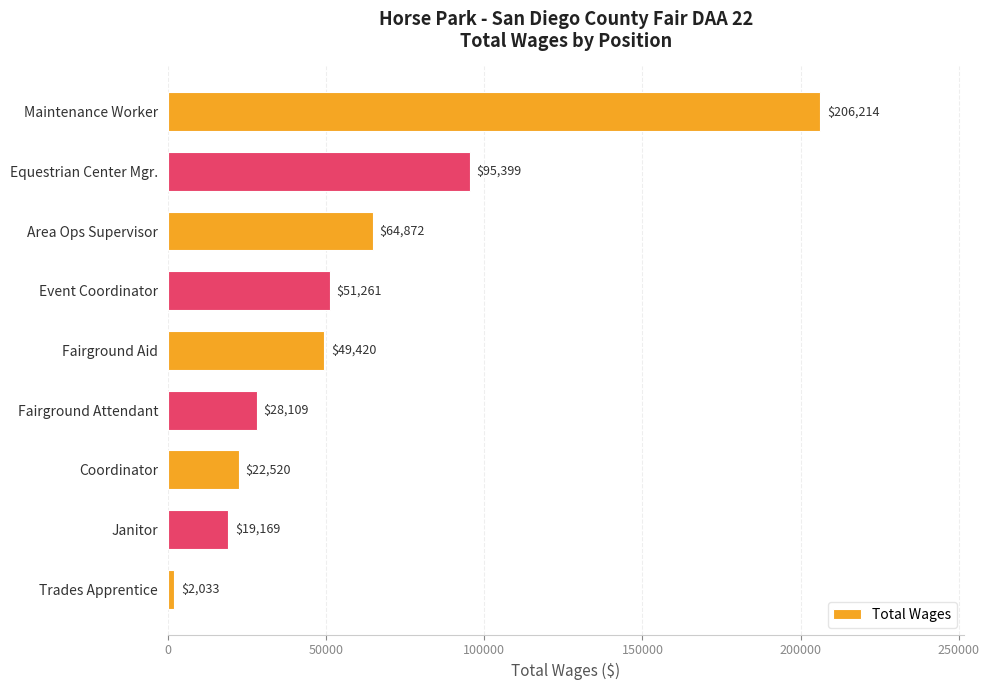

Approximately how many times larger is the value at Janitor compared to Trades Apprentice?

9.4